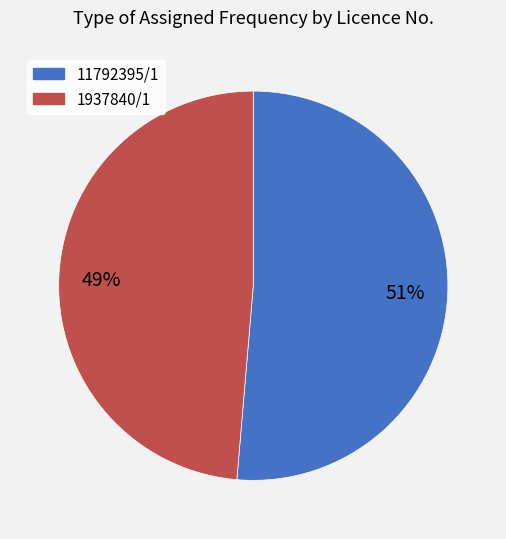

What is the largest slice in the pie chart?

11792395/1